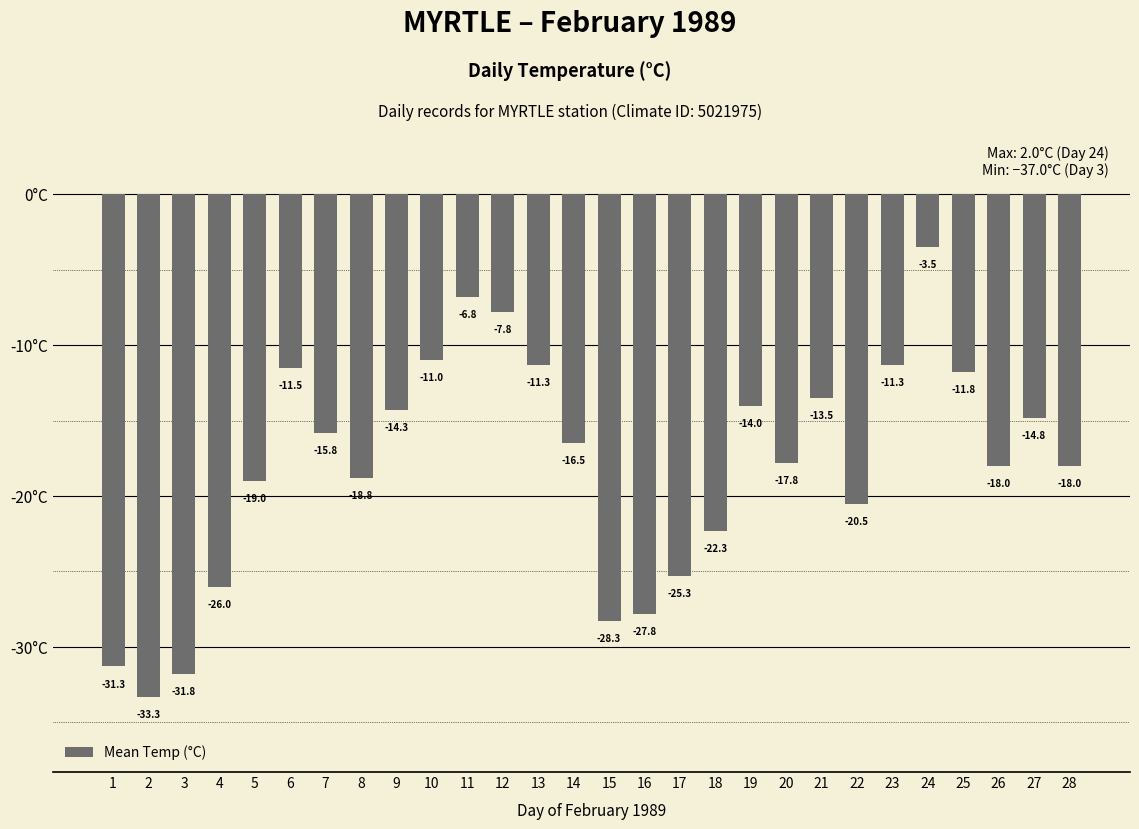

How many values are below -16?

15